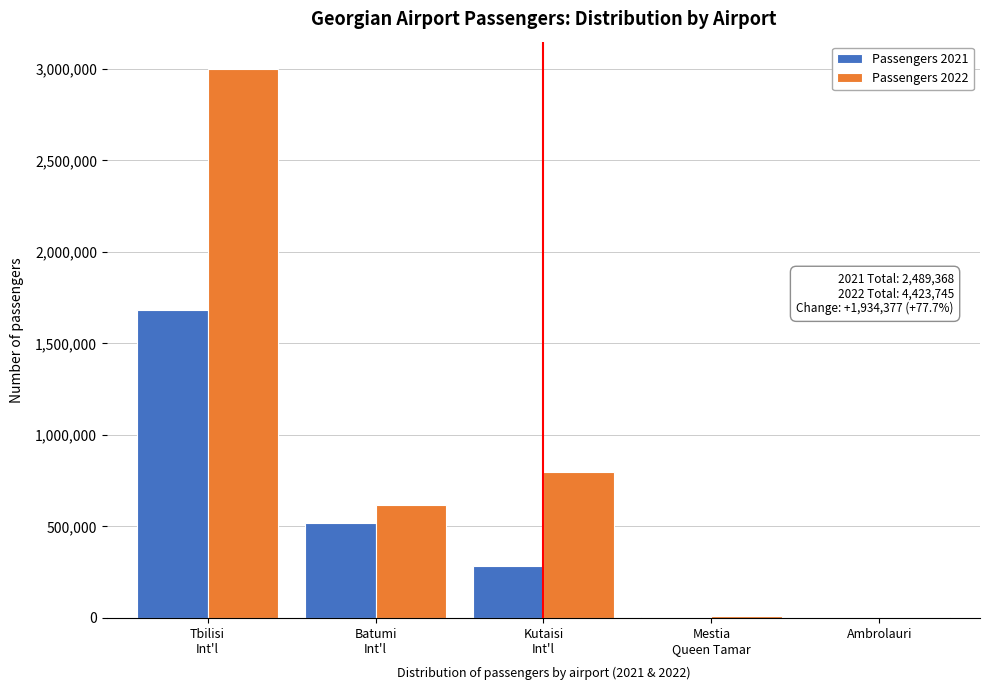

What is the maximum value shown in the chart?

2998785